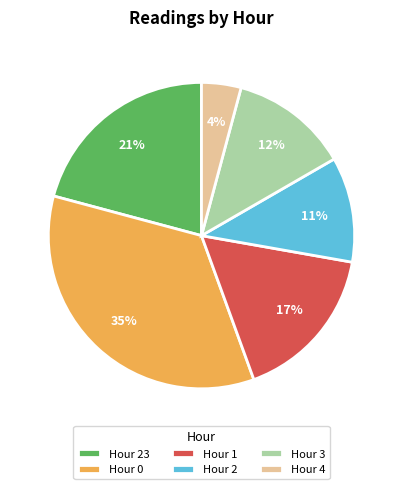

The Hour 23 slice represents 21% of the pie. True or false?

True